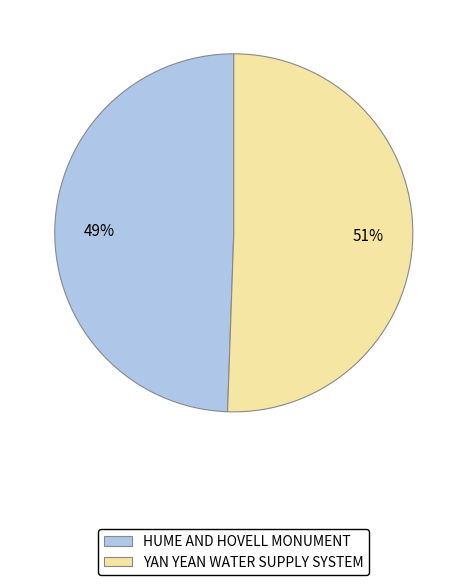

To the nearest percent, what is the average slice percentage?

50%